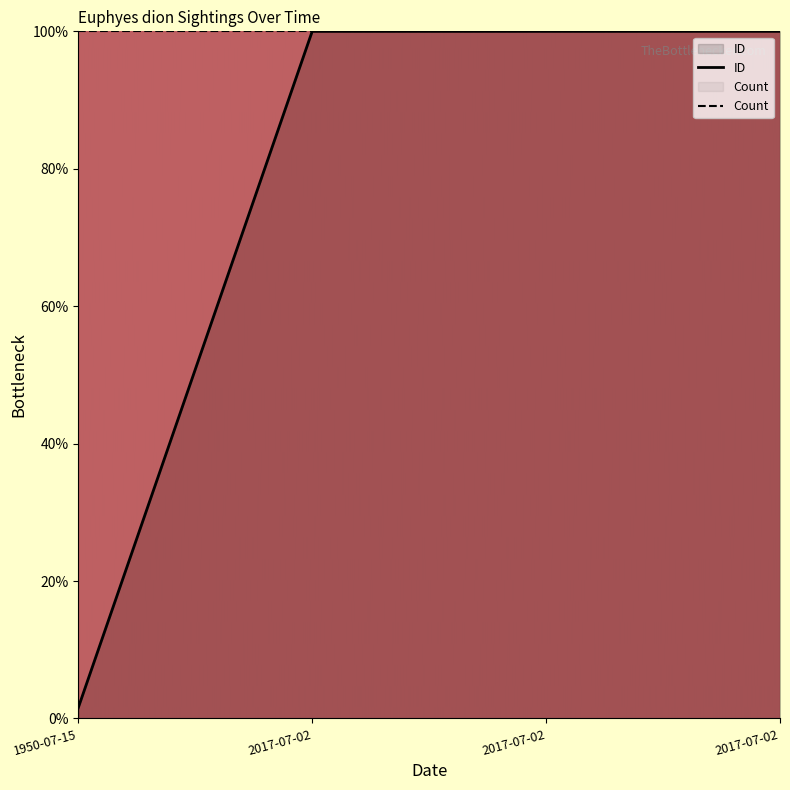

How many data points are above 99?

3